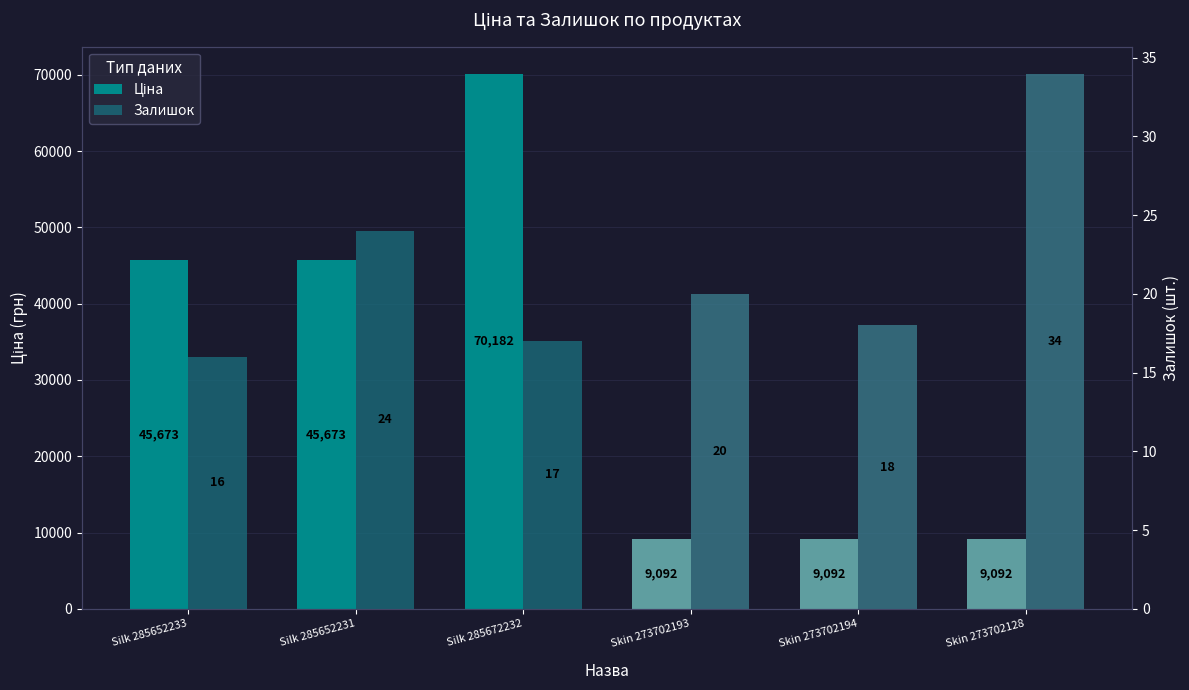

What is the difference between the second highest and second lowest values in the Залишок series?

7.0